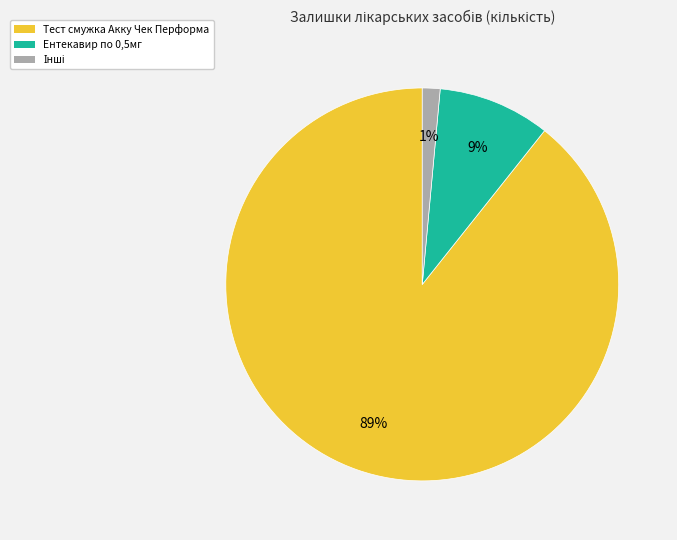

Is there a majority slice in this chart?

Yes